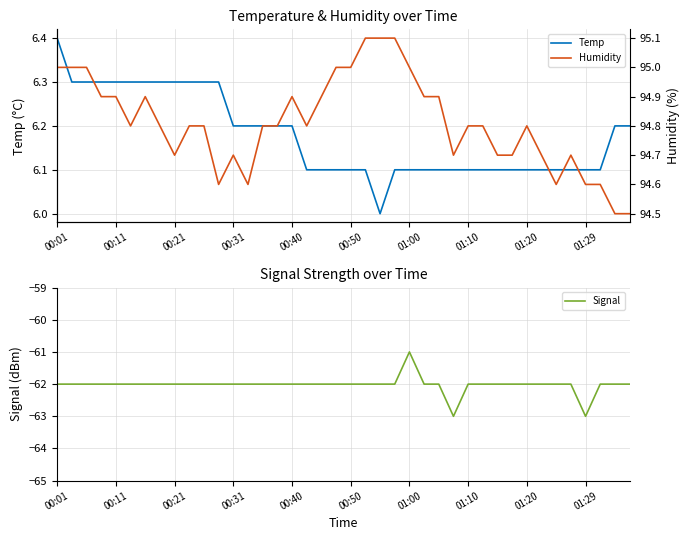

What is the minimum value for Temp?

6.0